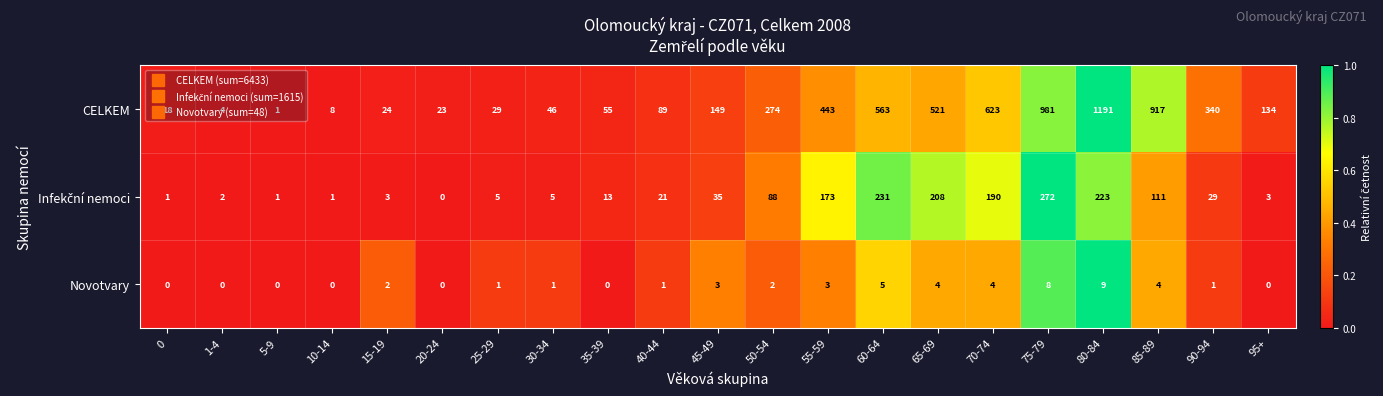

Which series has the widest spread of values?

CELKEM